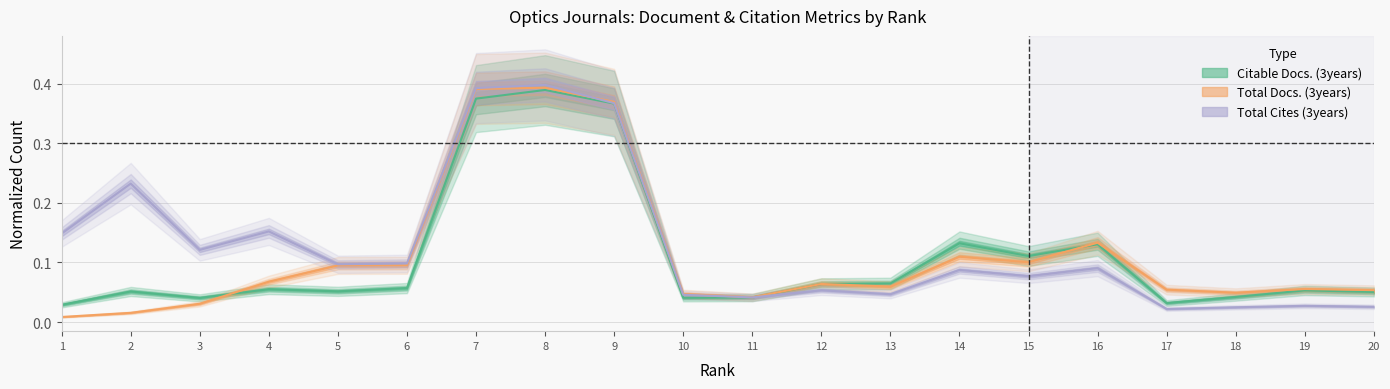

What value does the Citable Docs. (3years) series have at 14?

0.1